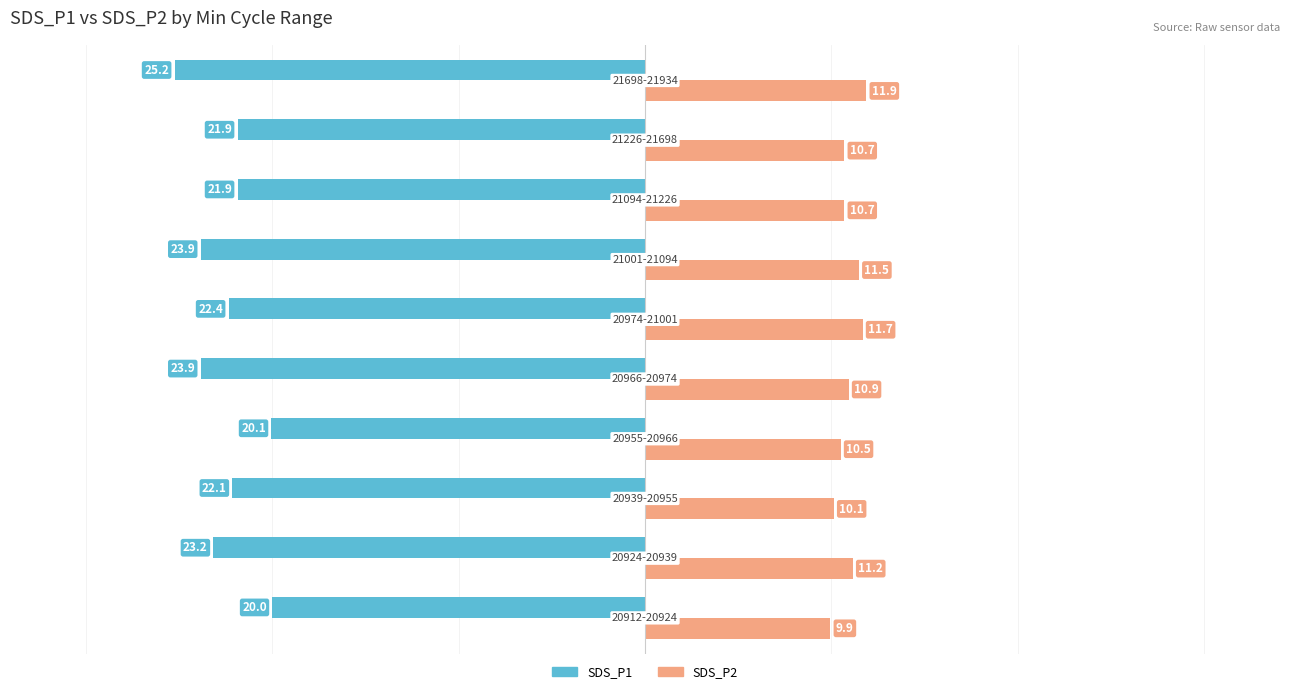

What is the minimum value shown in the chart?

-25.2